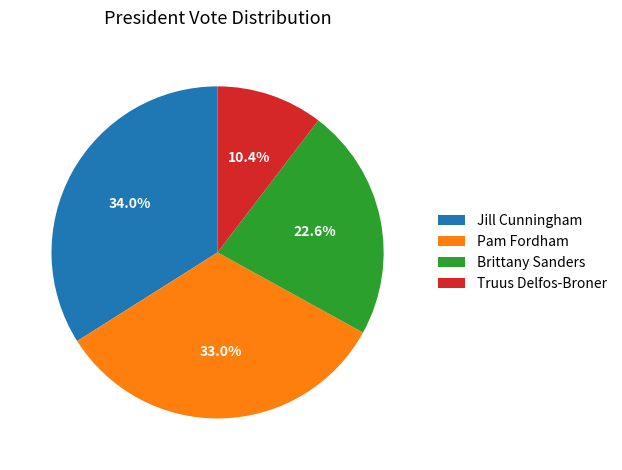

To the nearest percent, what percentage of the pie is Brittany Sanders?

23%